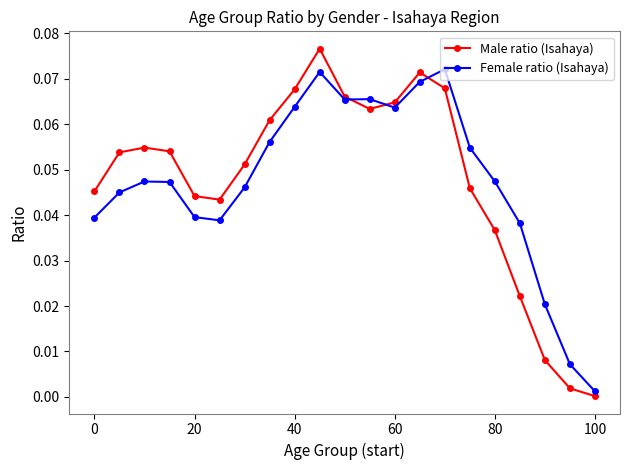

Which series has the largest range (max minus min)?

Male ratio (Isahaya)